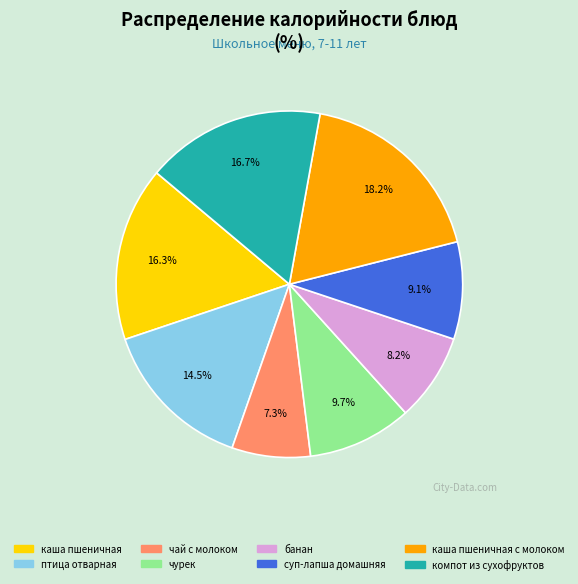

Is there a majority slice in this chart?

No